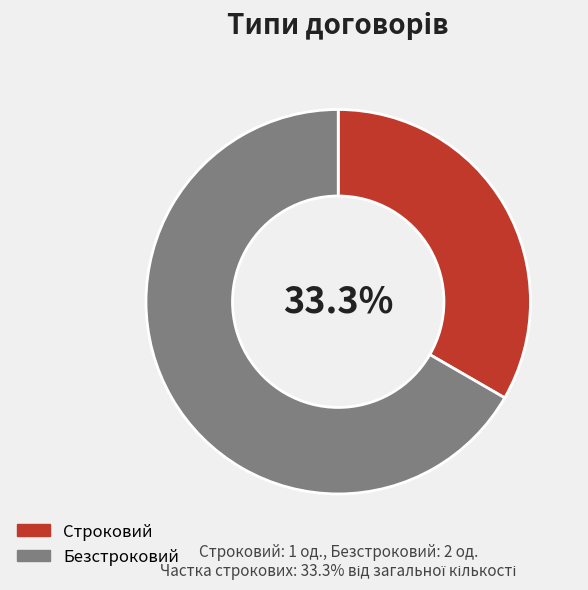

Combined, what portion of the pie is Строковий and Безстроковий?

100.0%